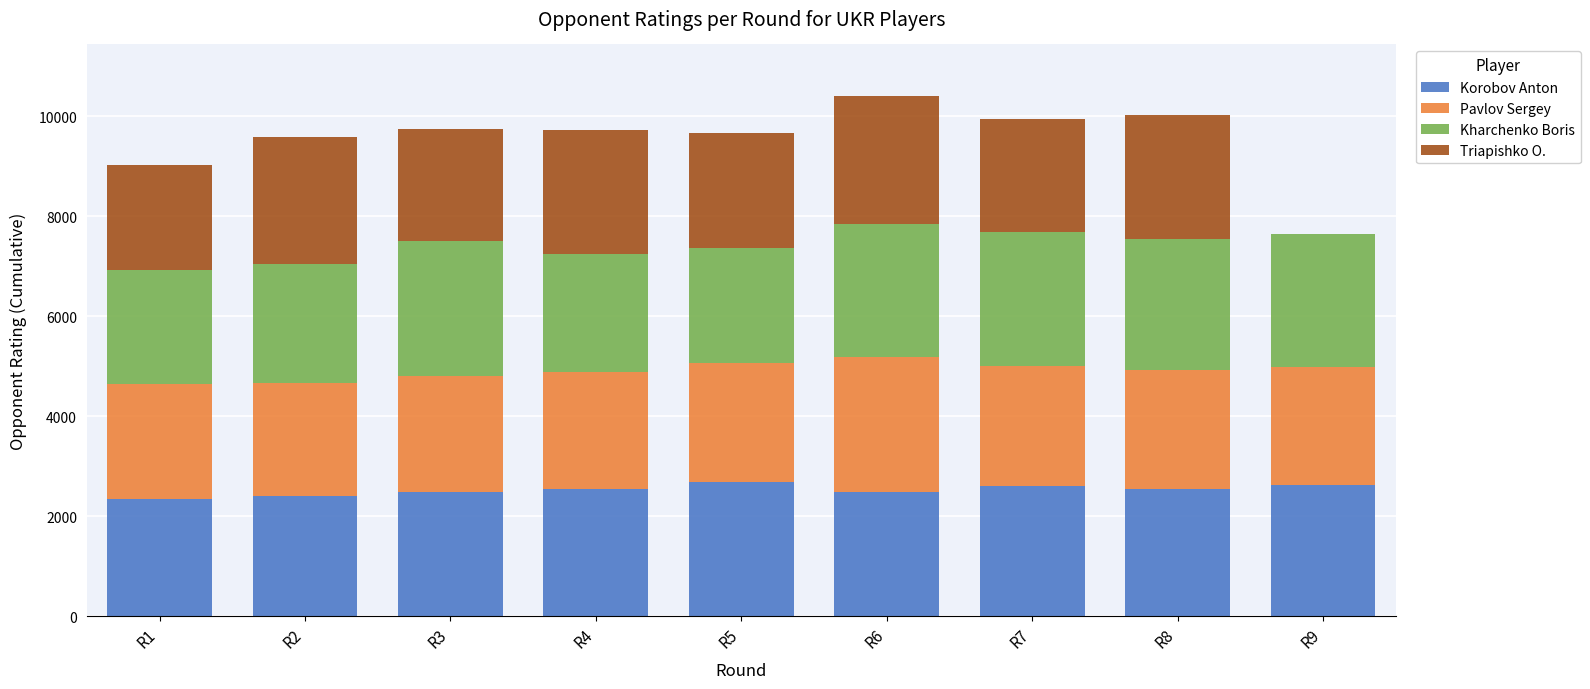

The value of Korobov Anton at R1 is 2352. True or false?

True